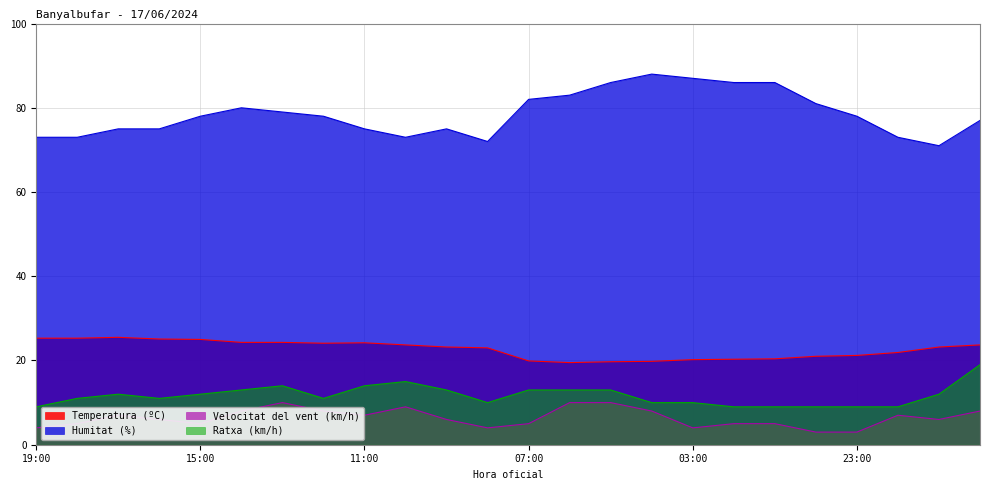

Between 17:00 and 11:00, which is larger?

17:00